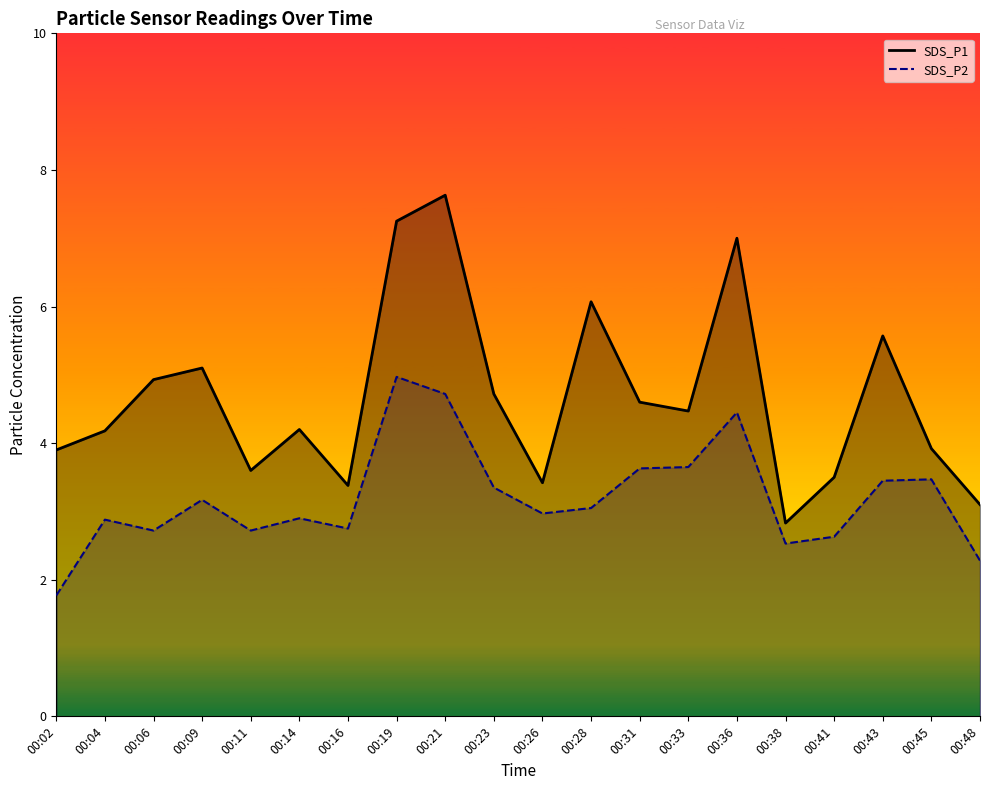

Where is SDS_P2 nearest to the value 3?

00:26